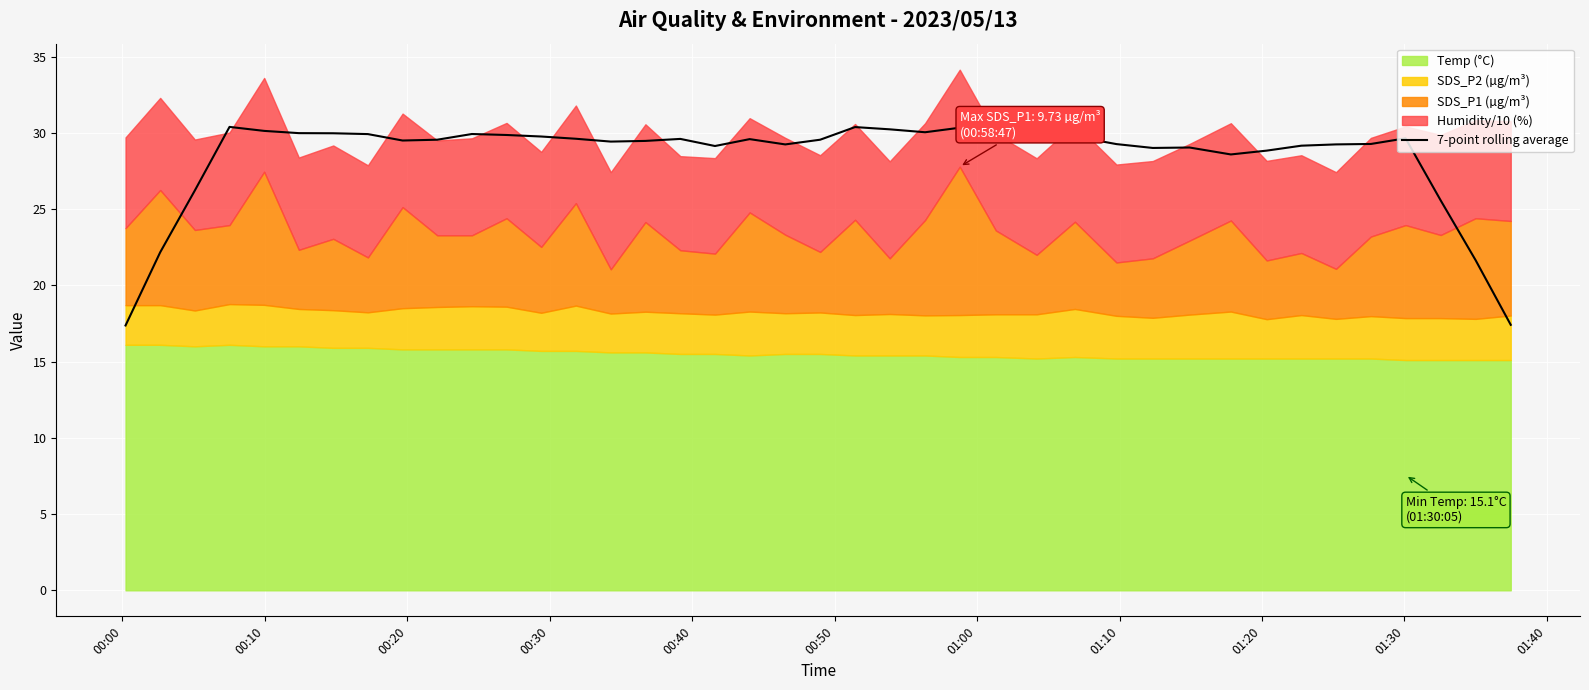

What is the minimum value for 7-point rolling average?

17.4